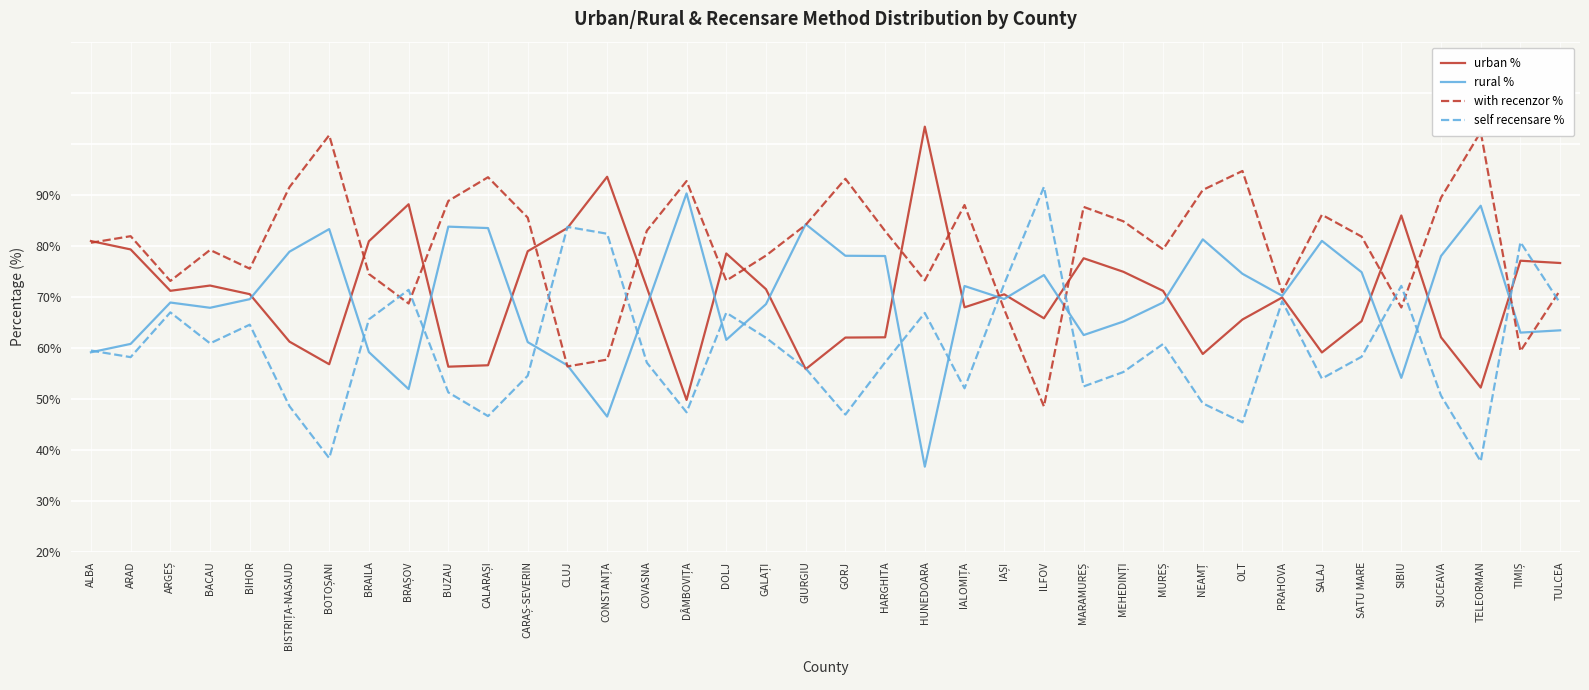

After their last crossing, which series has the higher values: with recenzor % or rural %?

with recenzor %